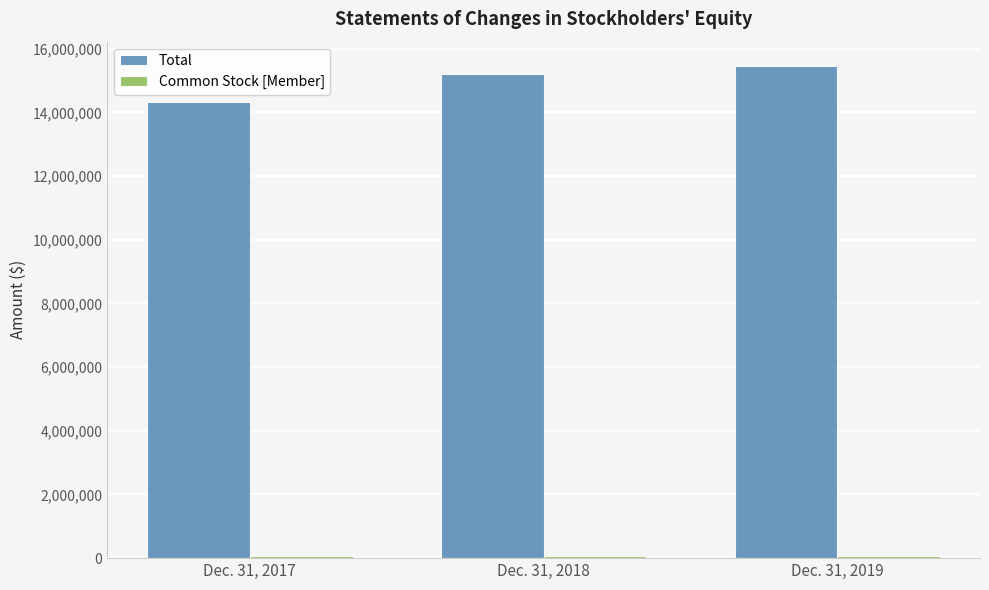

The Total series shows 15447455 at Dec. 31, 2019. True or false?

True